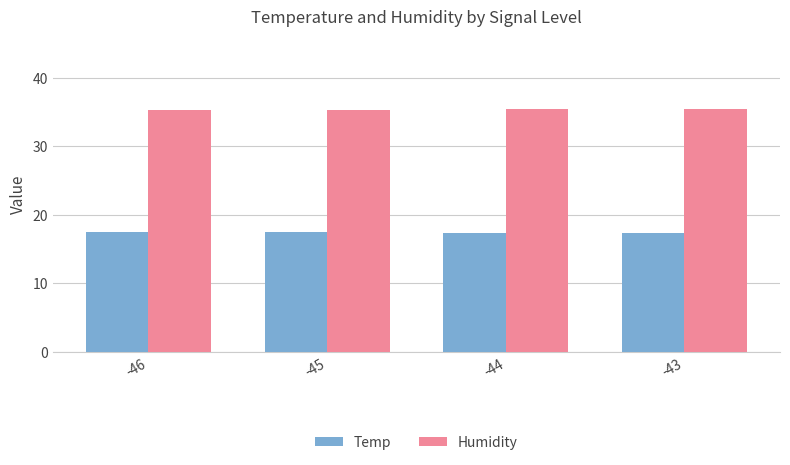

How many groups of bars are there?

4